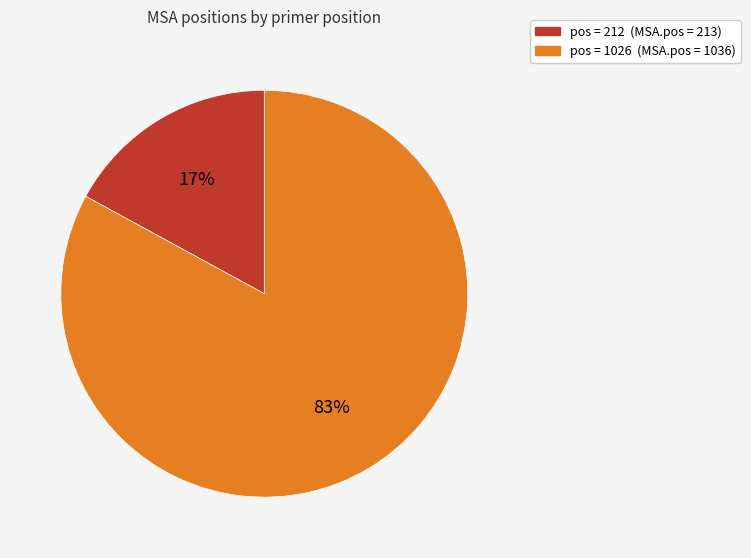

To the nearest percent, what is the difference between the largest and smallest slice percentages?

66%